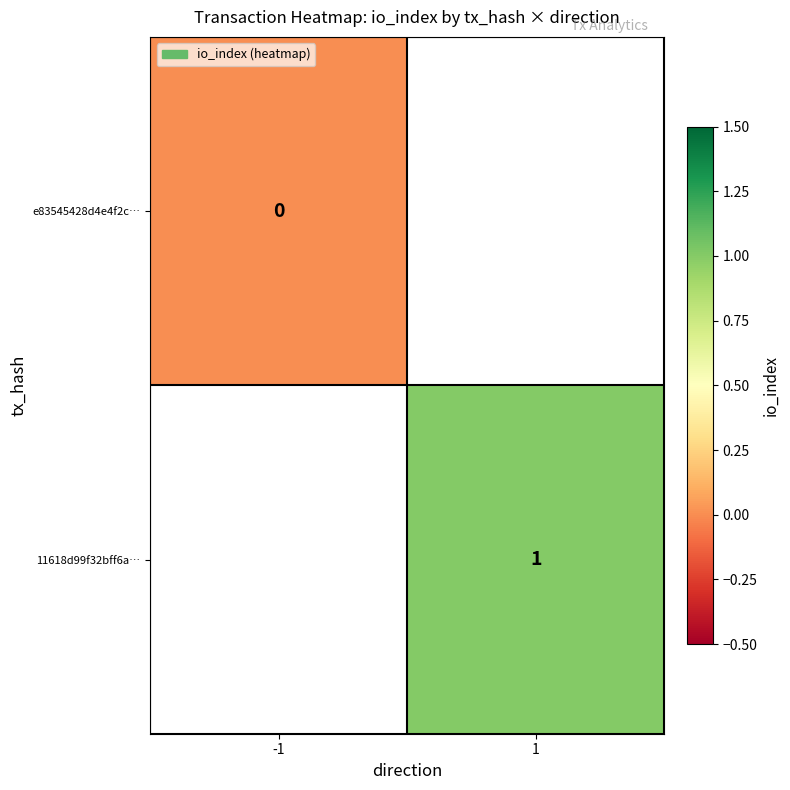

The 11618d99f32bff6a… series shows 0 at 1. True or false?

False